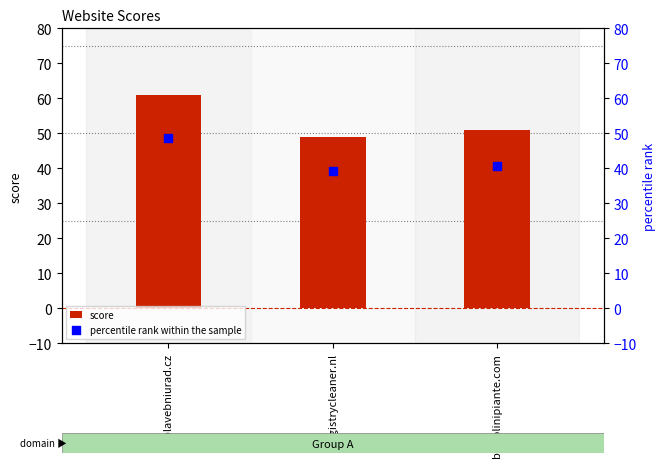

At which category is the sum across all series the highest?

plavebniurad.cz